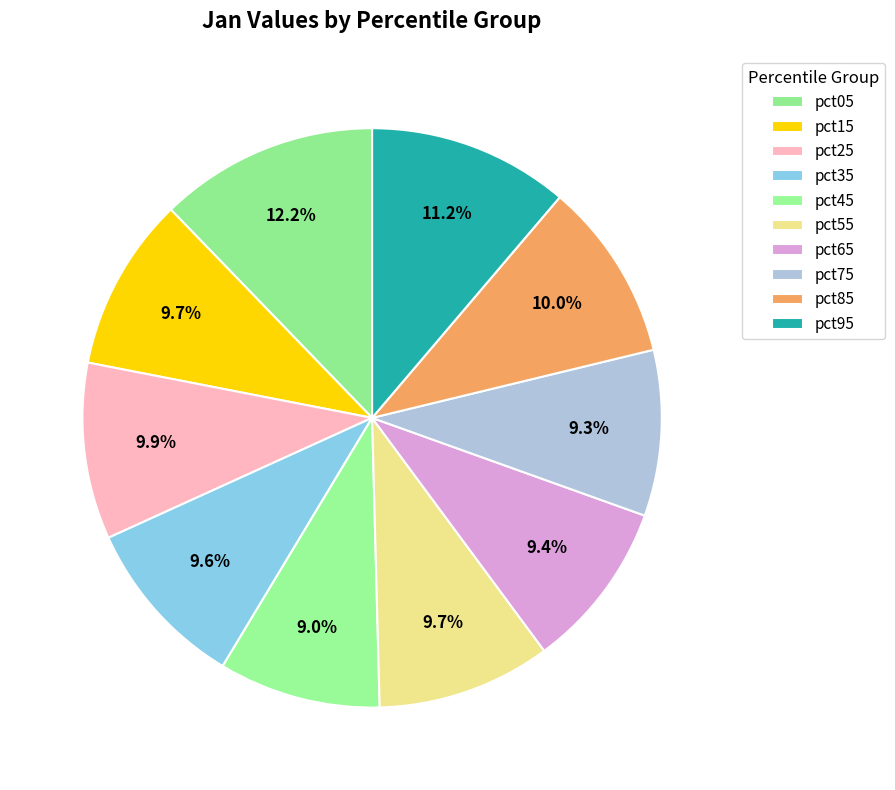

How many segments does this pie chart have?

10